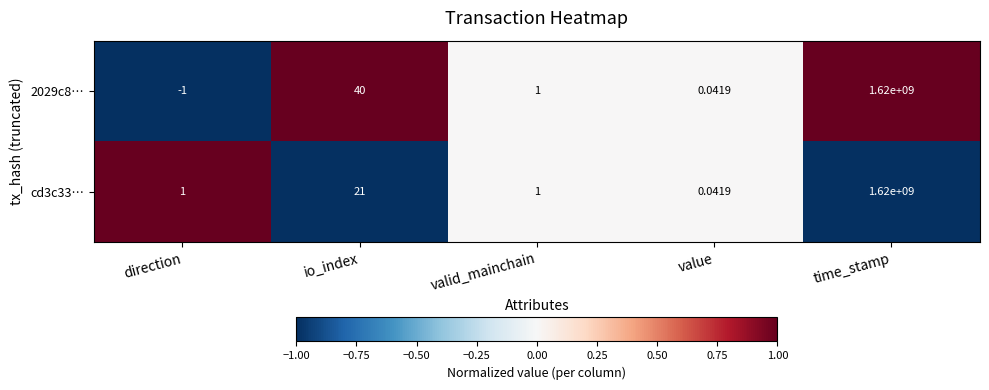

Where does the 2029c8… series first go above 1?

io_index